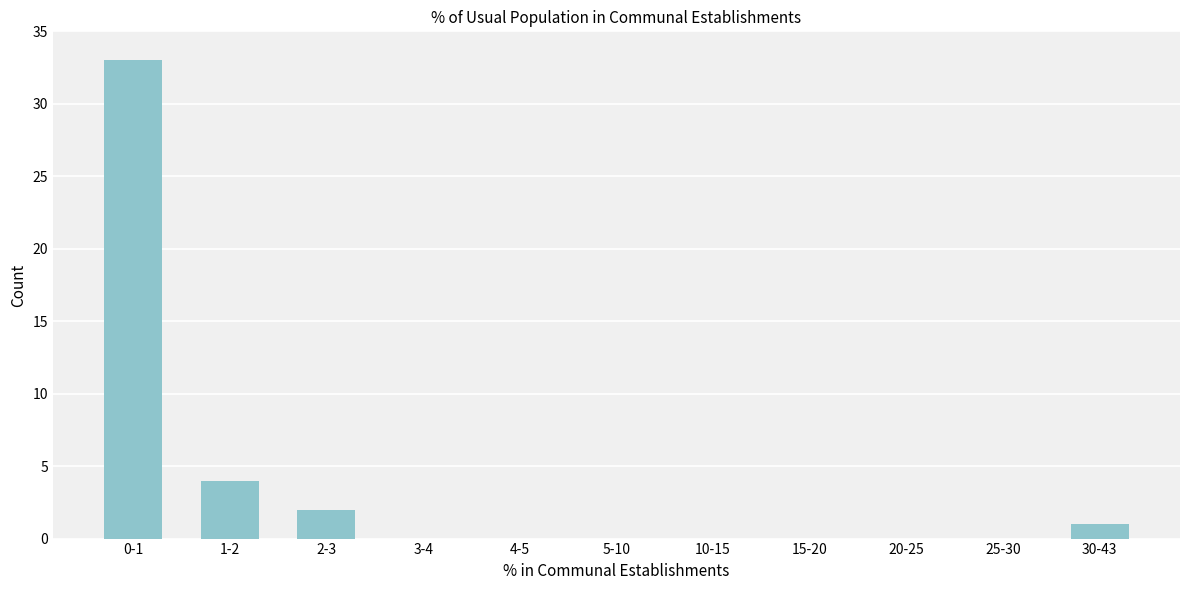

Reading left to right, transcribe all the data shown in this chart.

0-1=33	1-2=4	2-3=2	3-4=0	4-5=0	5-10=0	10-15=0	15-20=0	20-25=0	25-30=0	30-43=1